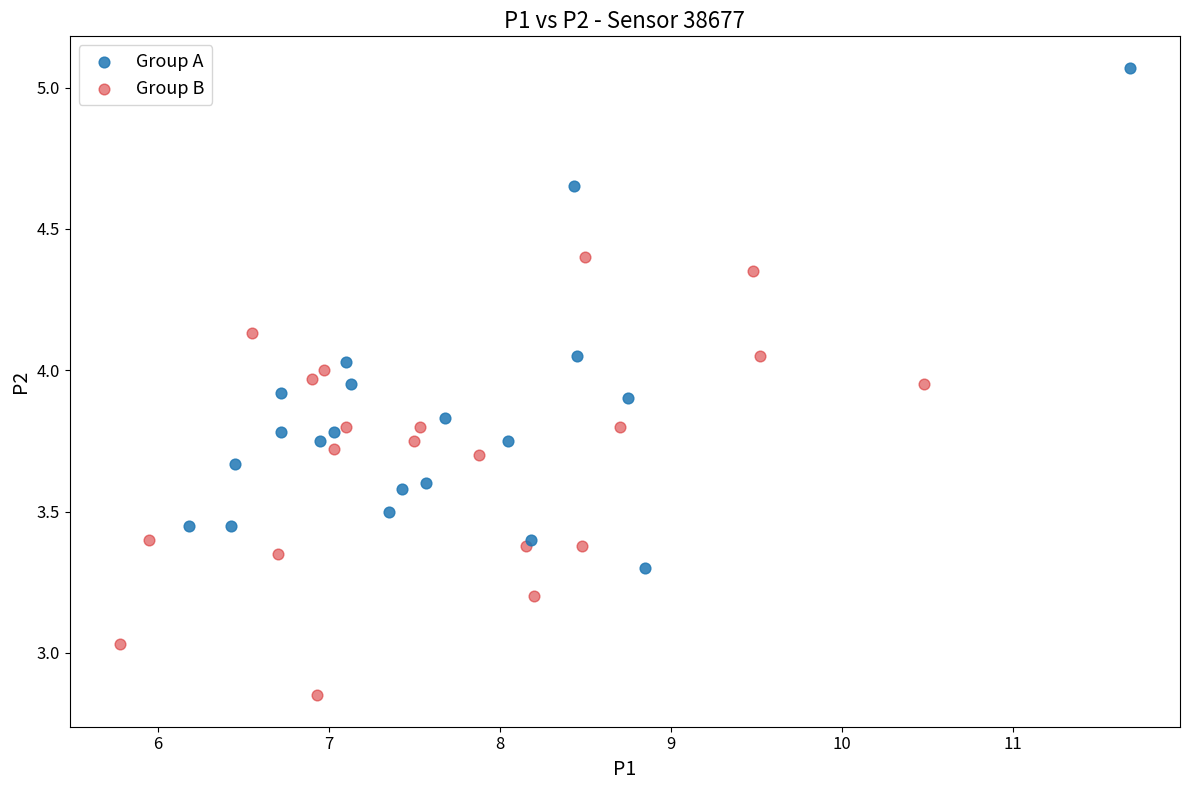

Which series reaches the minimum Y coordinate?

Group B